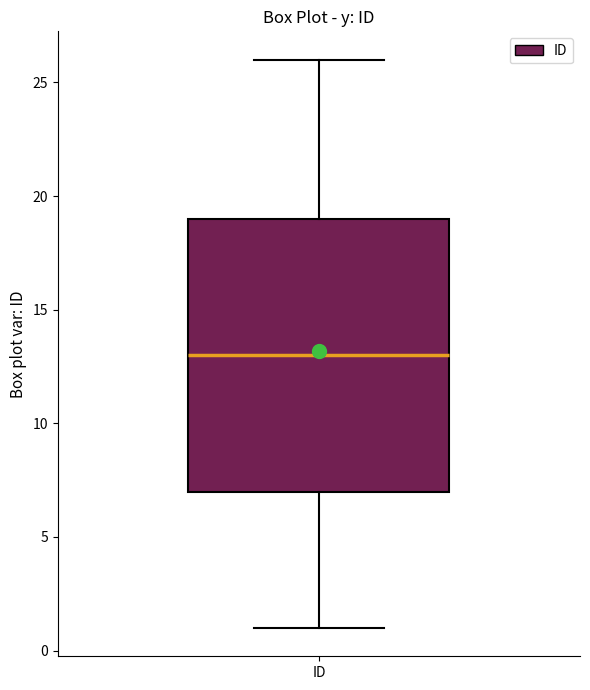

Where is the lower edge of the box for ID on the y-axis? The values are not printed on the chart, so give them approximately, as read against the axis.

7